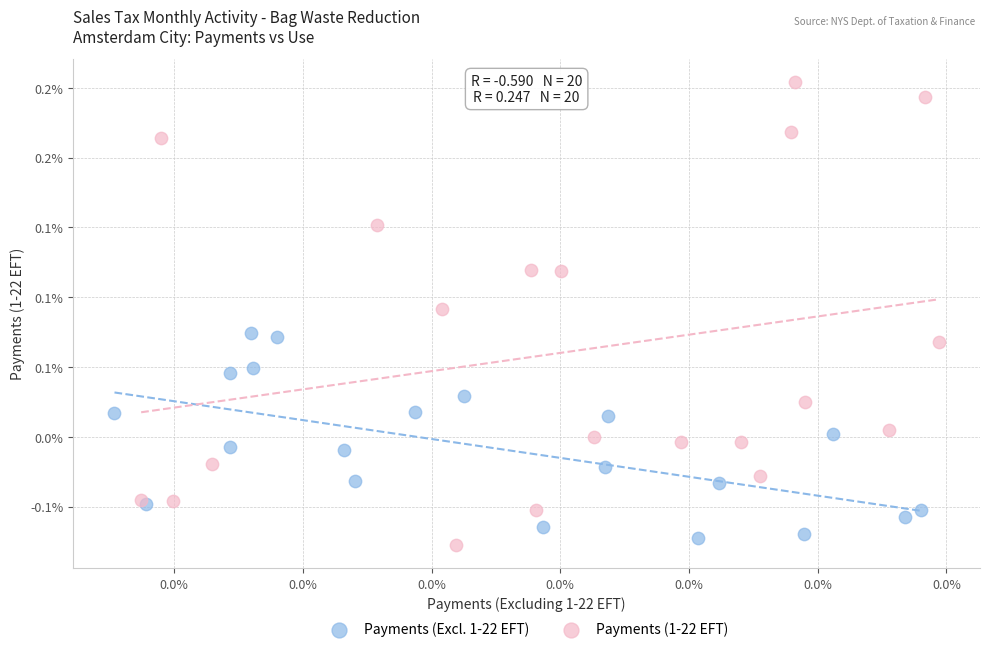

What are all the series names shown in the legend?

Payments (Excl. 1-22 EFT), Payments (1-22 EFT)